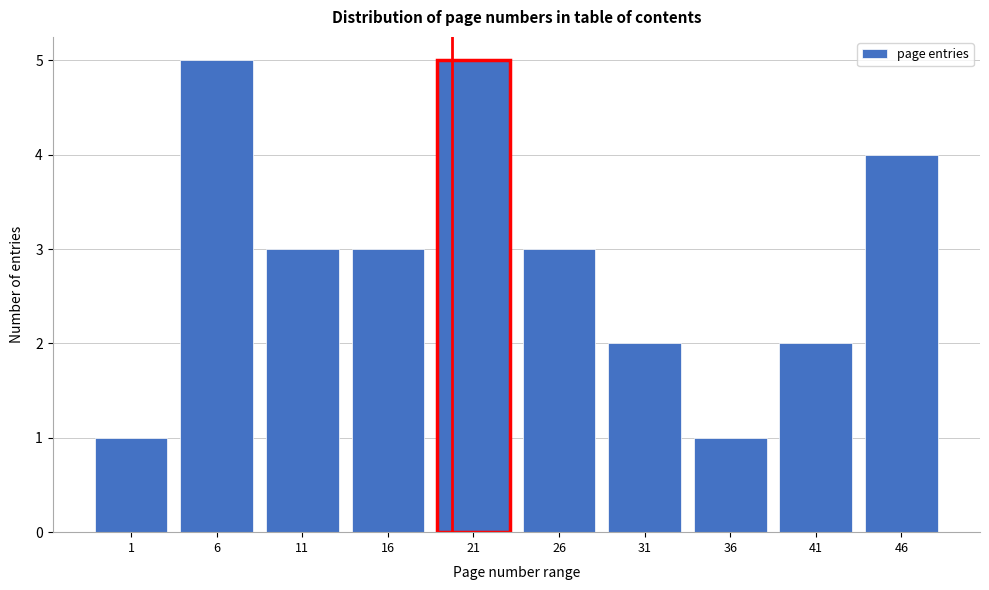

Reading left to right, extract all data points from this chart.

1=1	6=5	11=3	16=3	21=5	26=3	31=2	36=1	41=2	46=4